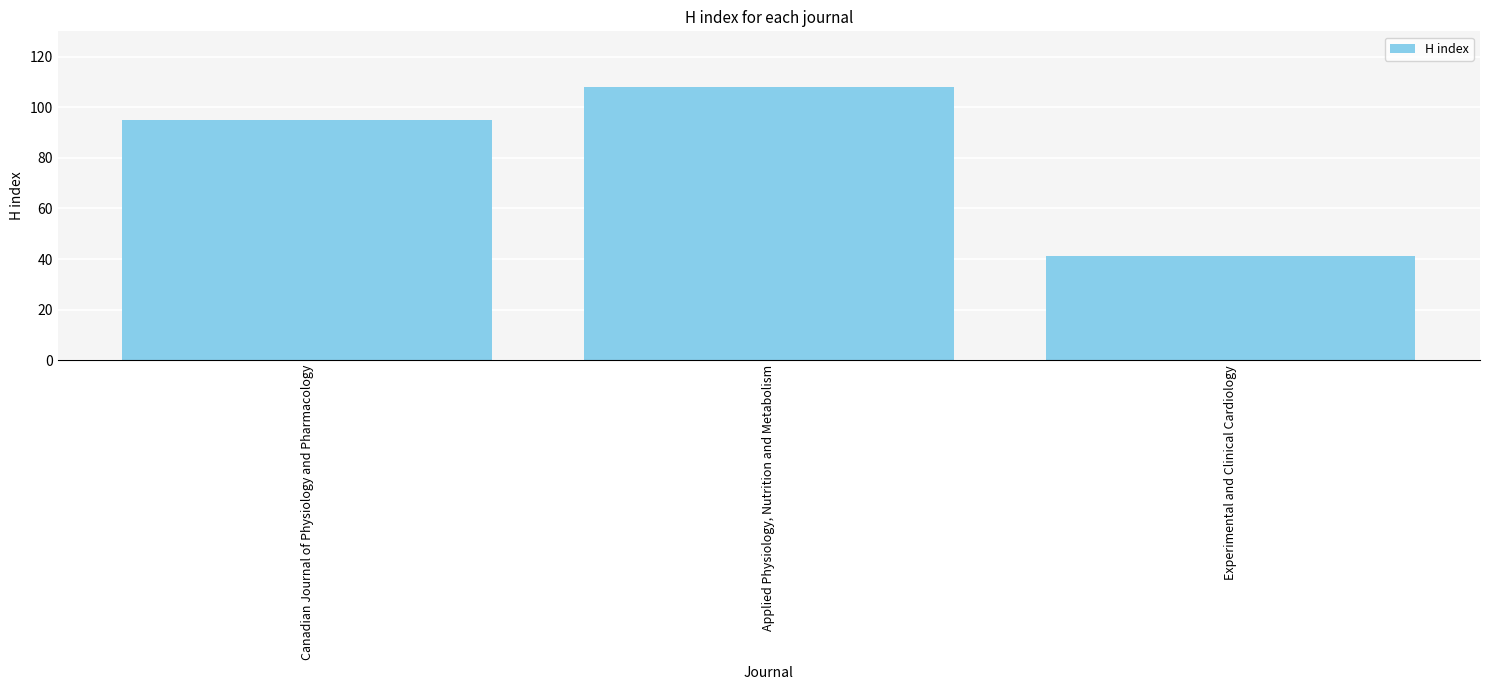

Approximately how many times larger is the value at Experimental and Clinical Cardiology compared to Applied Physiology, Nutrition and Metabolism?

0.4